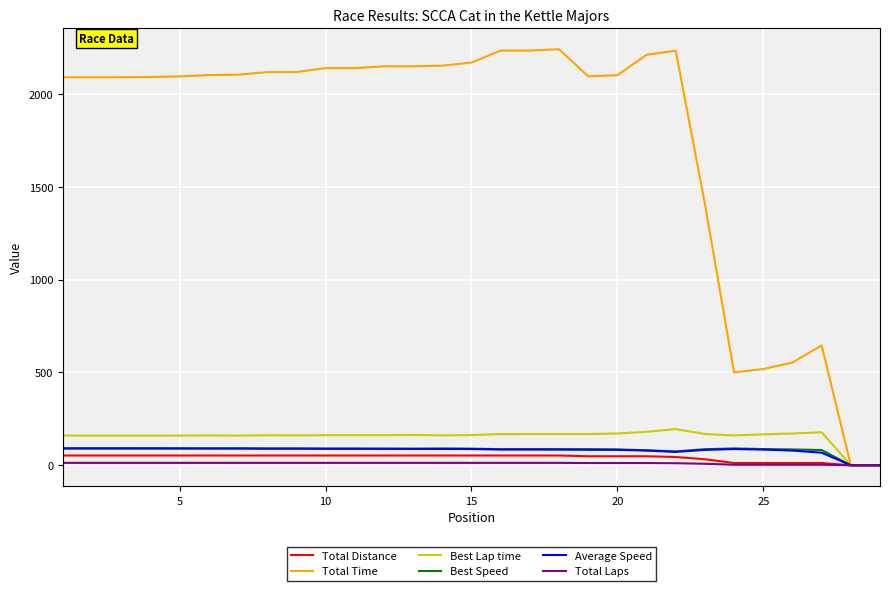

Which series has the largest range (max minus min)?

Total Time